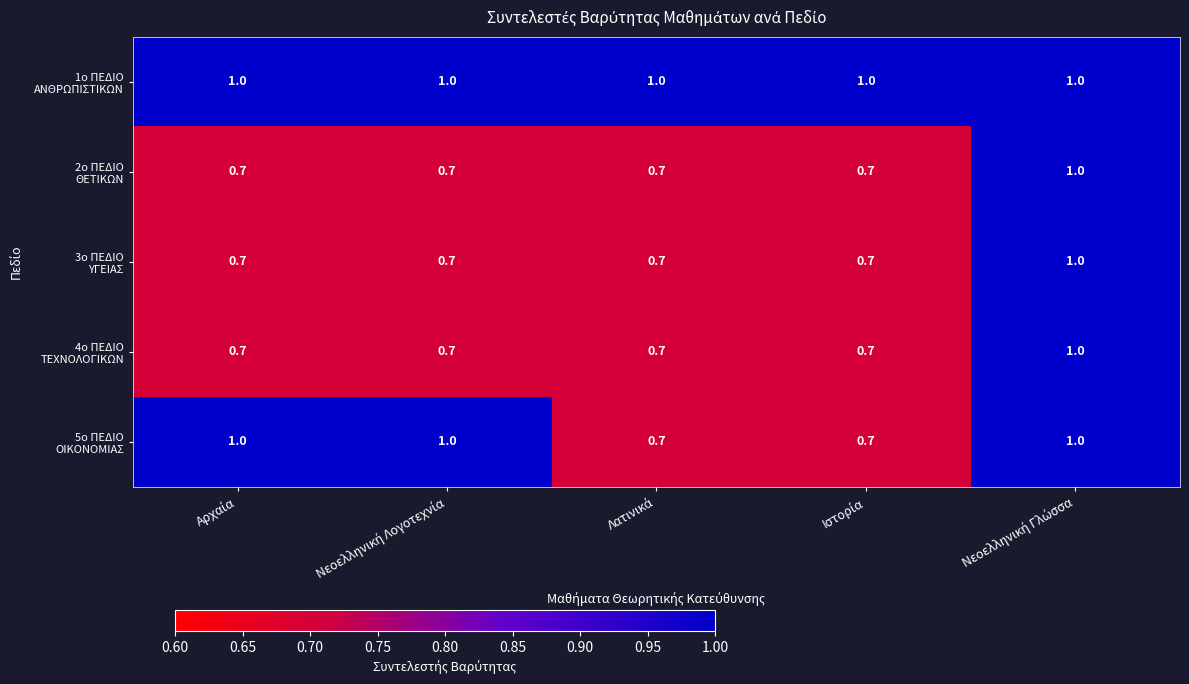

At how many categories does at least one series exceed 0?

5